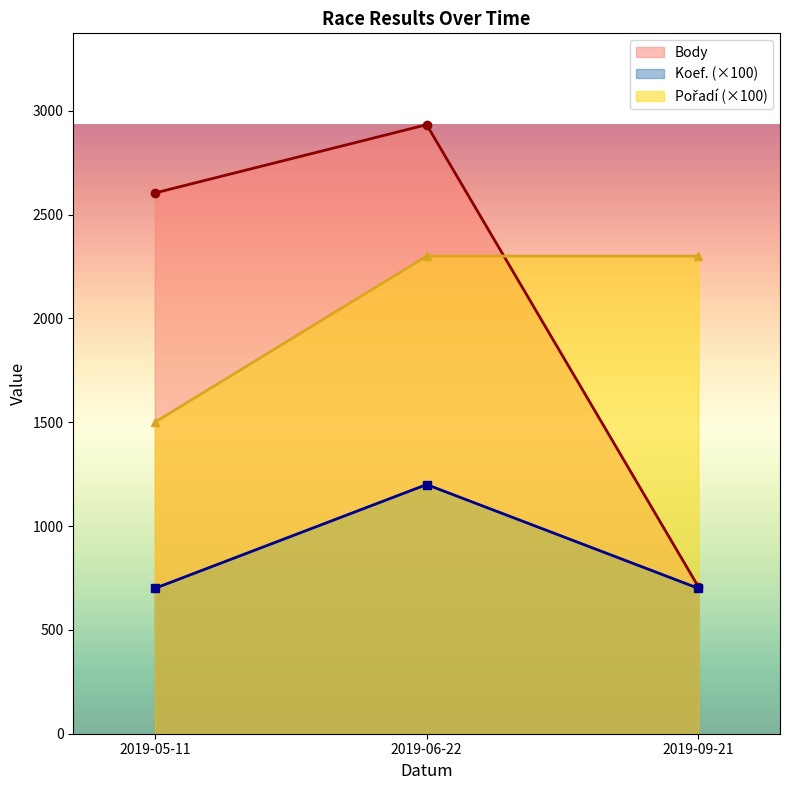

What is the difference between the Body values at 2019-05-11 and 2019-06-22?

329